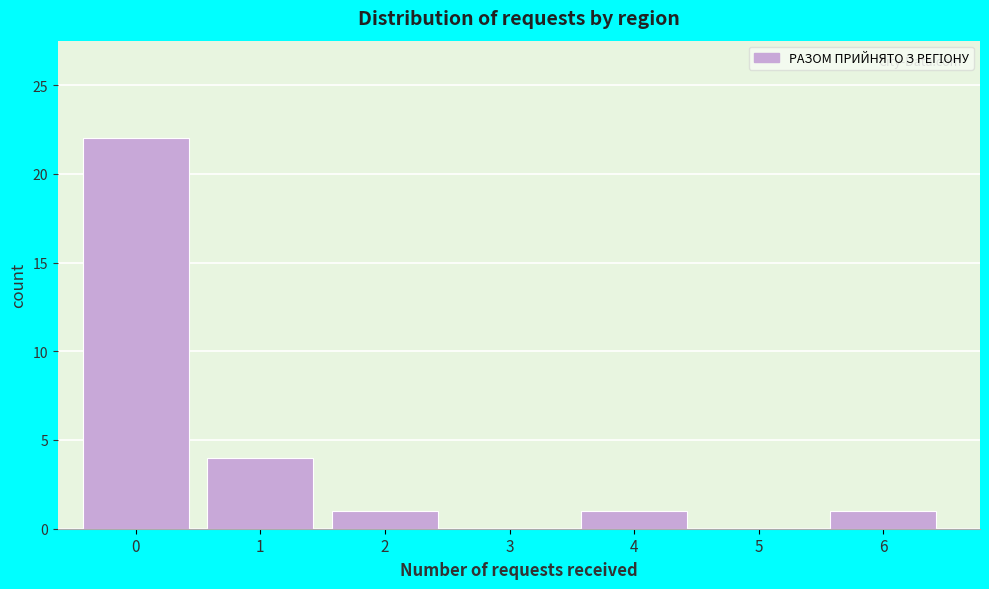

Reading left to right, transcribe all the data shown in this chart.

0=22	1=4	2=1	3=0	4=1	5=0	6=1